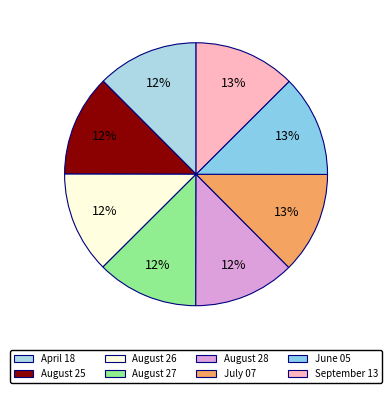

Is the sum of April 18 and August 25 greater than half?

No